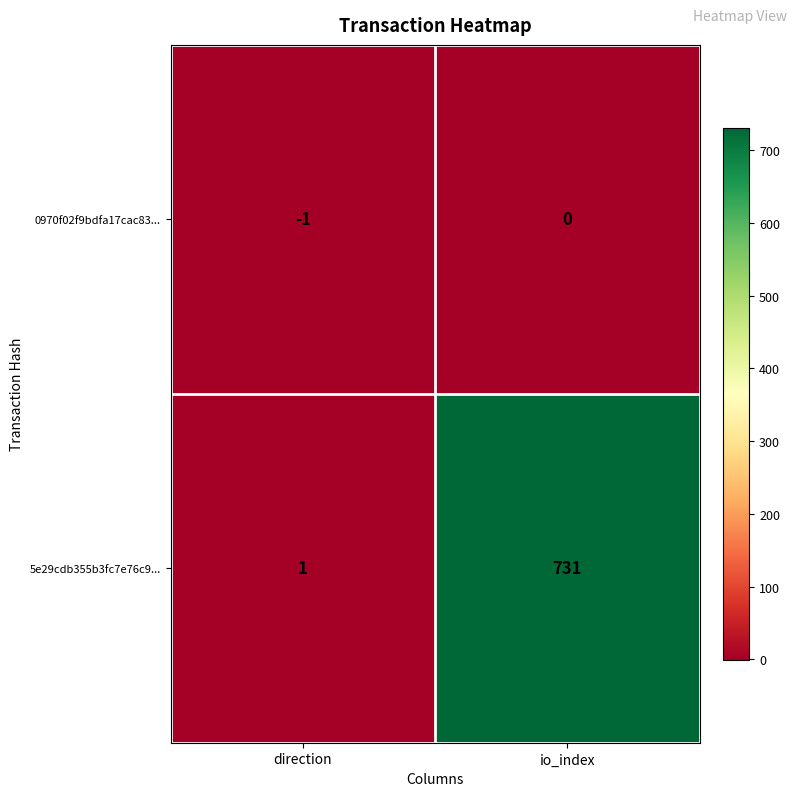

At which label does 5e29cdb355b3fc7e76c9... reach its minimum?

direction